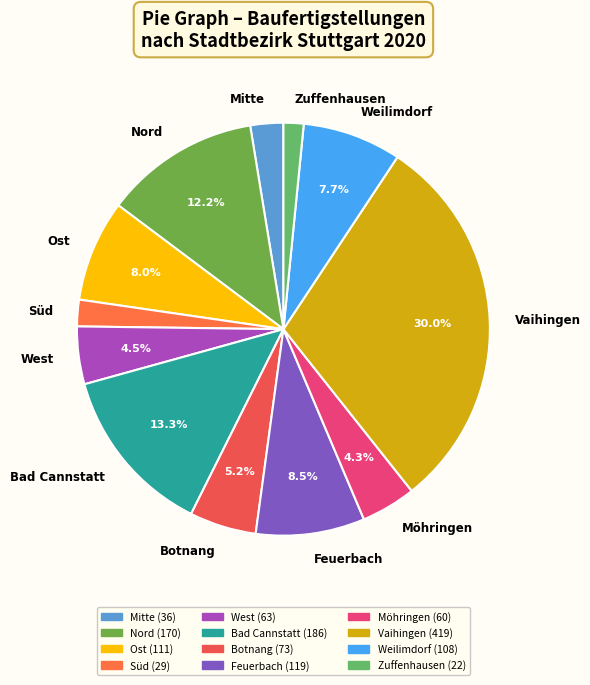

How many slices are in this pie chart?

12